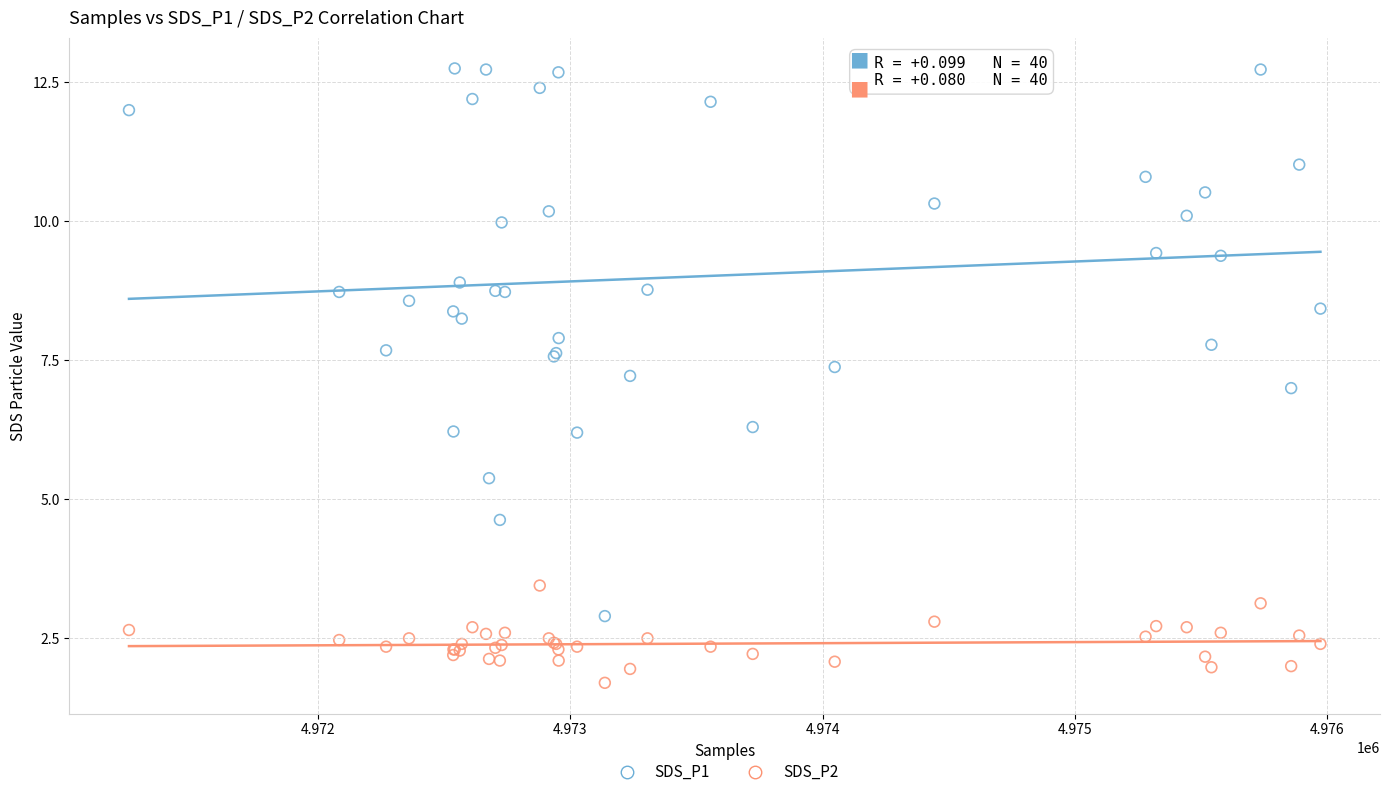

What are all the series names shown in the legend?

SDS_P1, SDS_P2